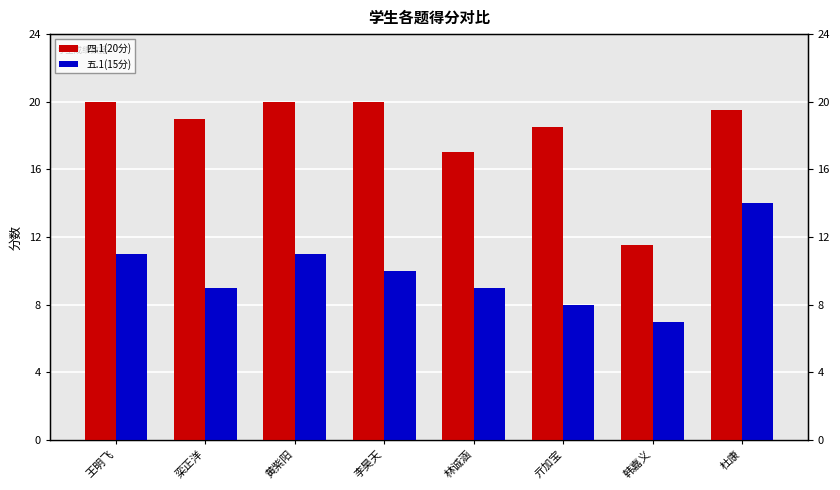

What is the average value of the 五.1(15分) series?

9.9